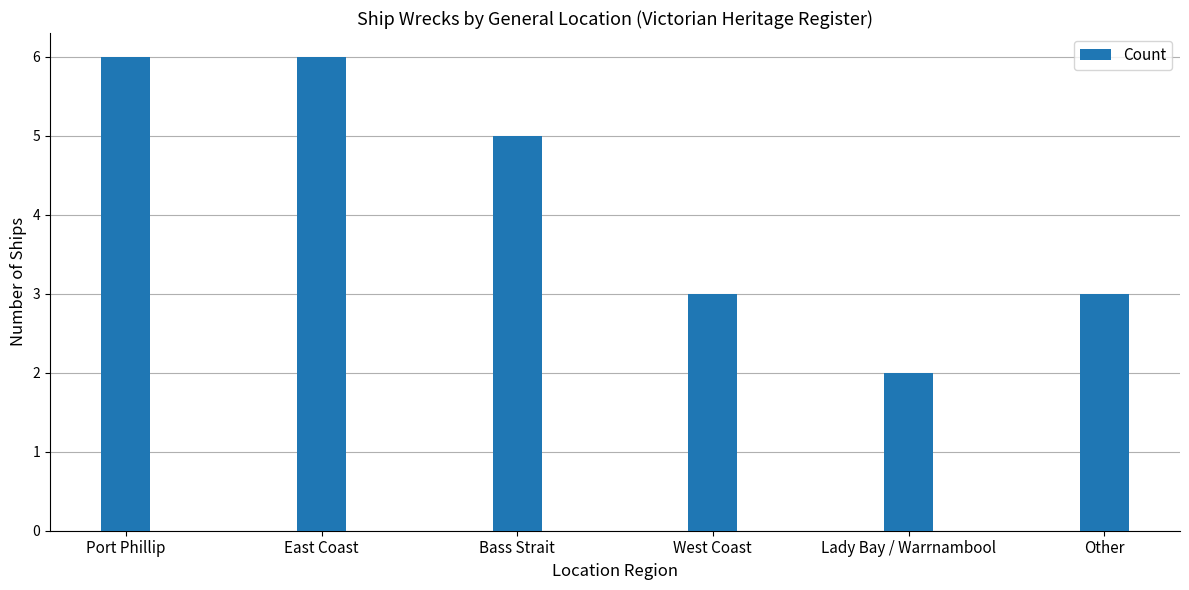

What position from the left is Other?

6